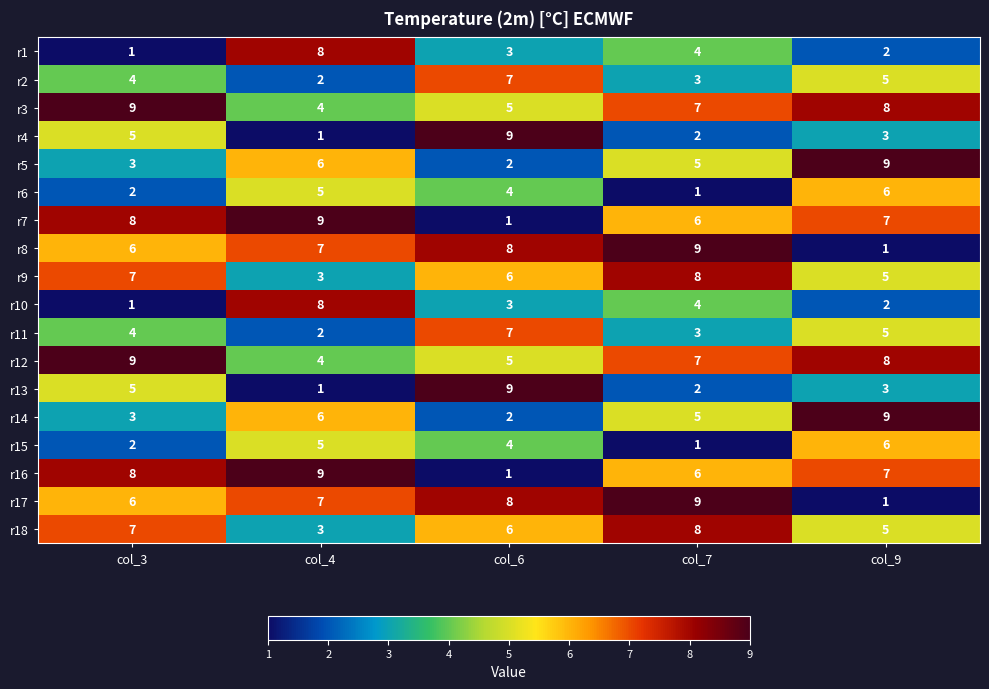

What is the sum of all r2 values?

21